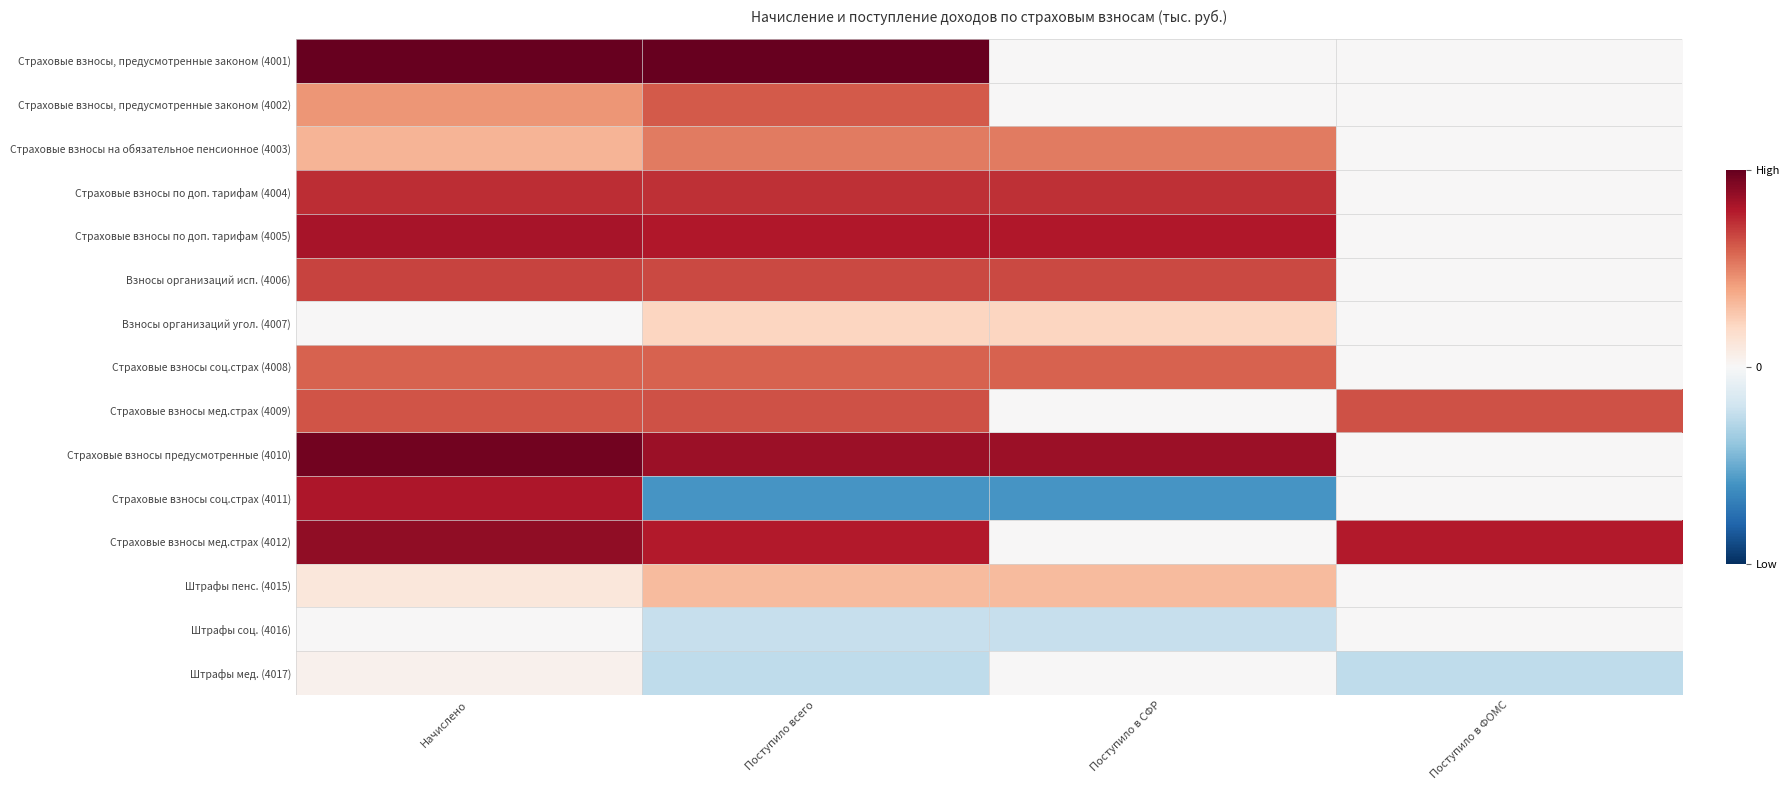

What is the difference between the highest and lowest values at Поступило в ФОМС?

17.6